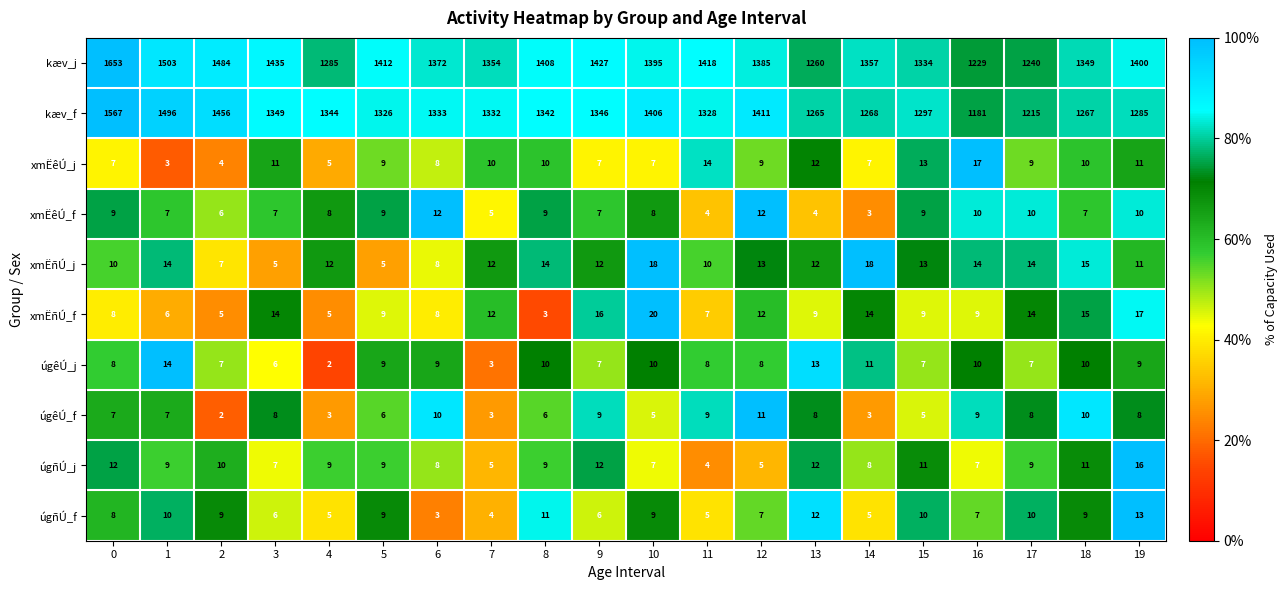

The value of úgñÚ_j at 0 is 12. True or false?

True